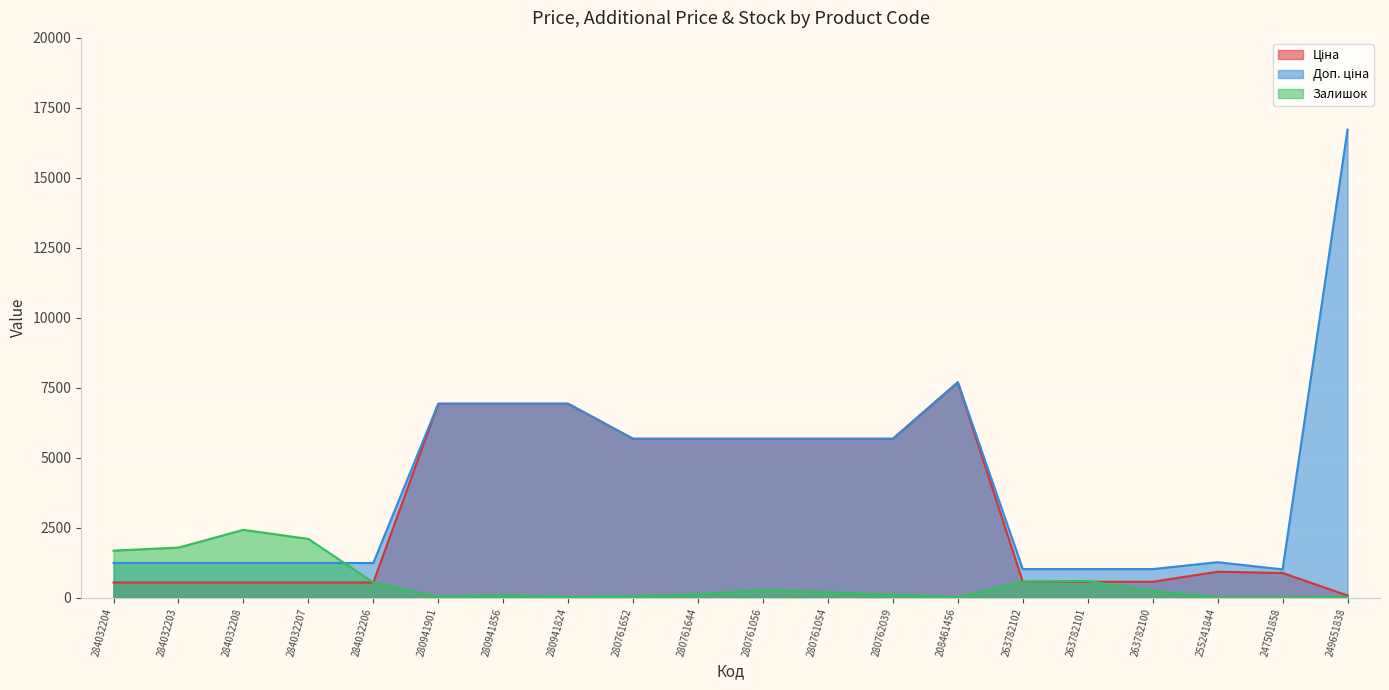

What is the total value across all series at 263782101?

2170.8